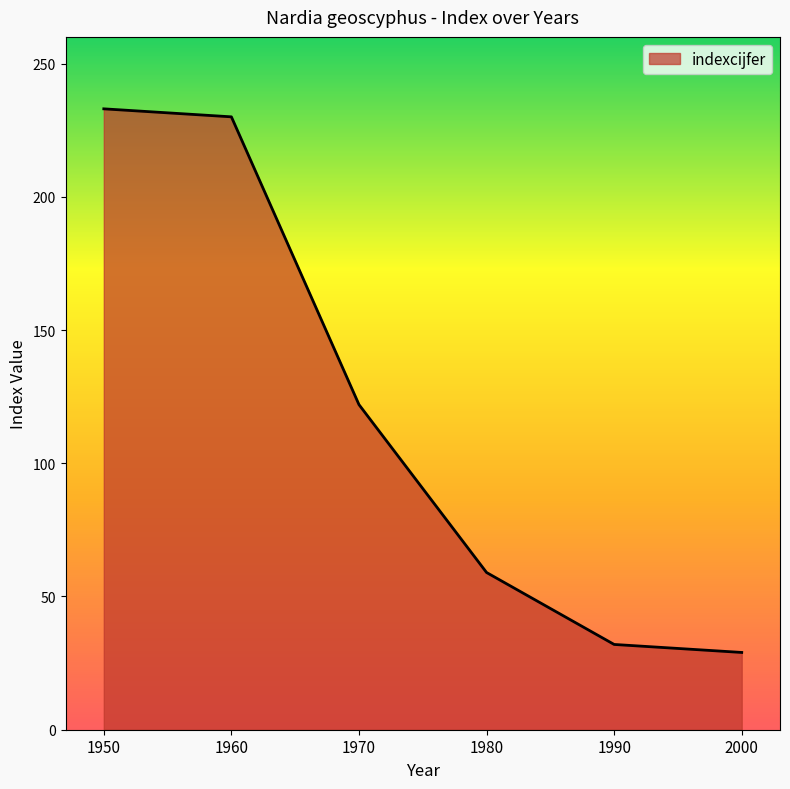

Rank the categories by value from lowest to highest.

2000, 1990, 1980, 1970, 1960, 1950